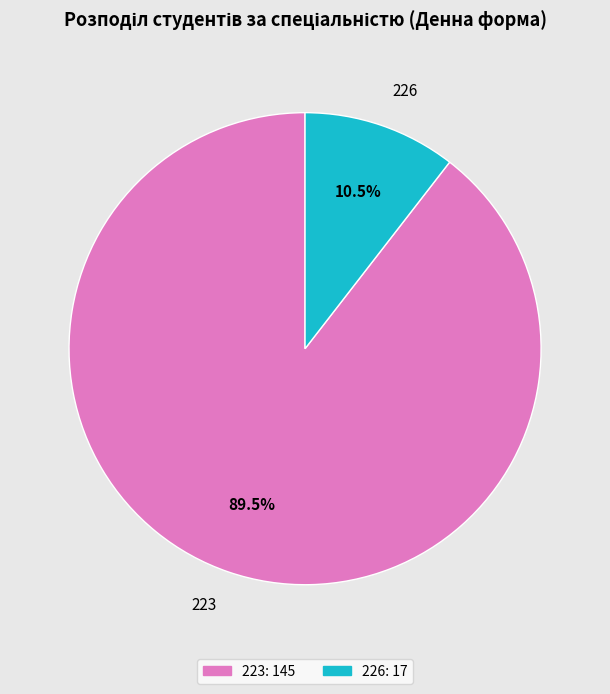

What percentage do 223 and 226 together represent?

100.0%